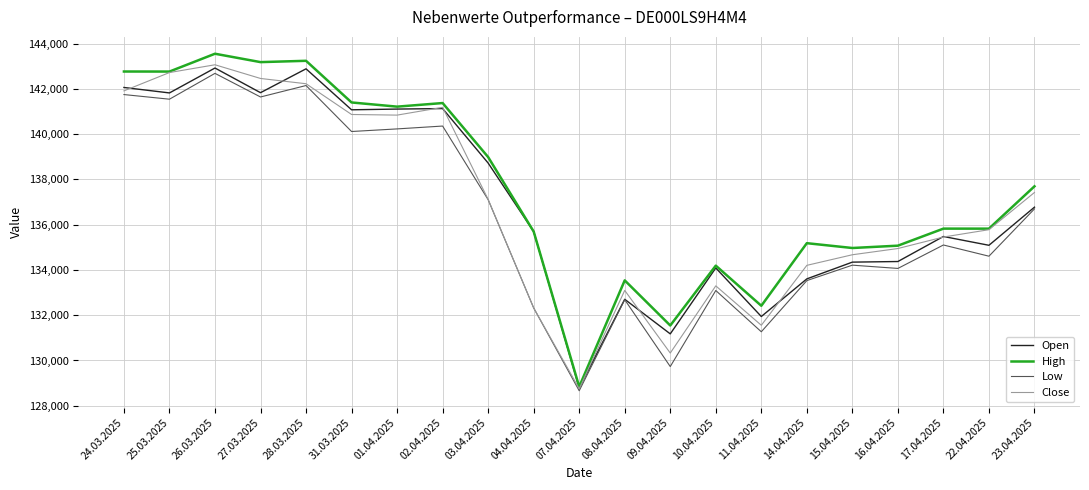

How many values in the High series are below 135824?

10